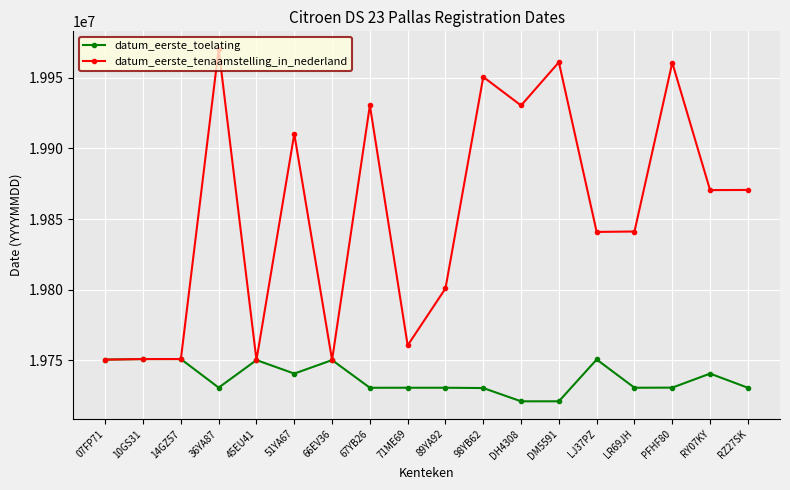

At which label does datum_eerste_tenaamstelling_in_nederland first exceed 19870515?

36YA87